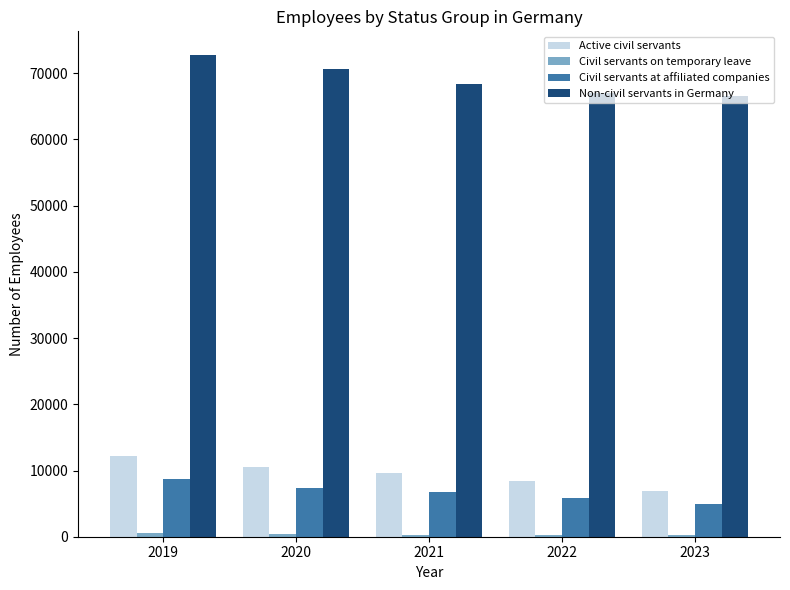

Is the value of Active civil servants at 2022 greater than the value of Non-civil servants in Germany at 2019?

No